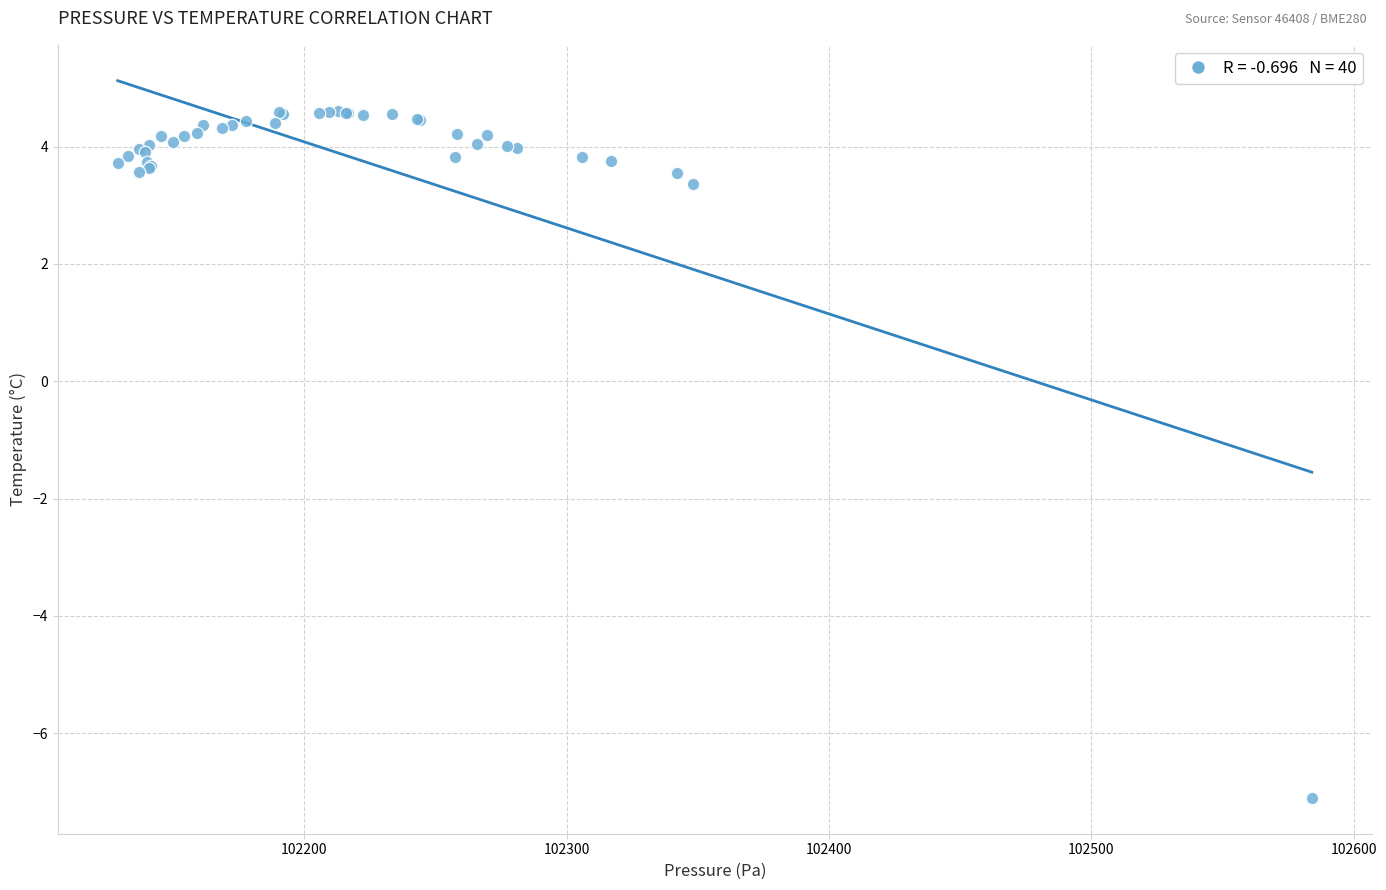

What Y value in the scatter plot is closest to -1?

3.4